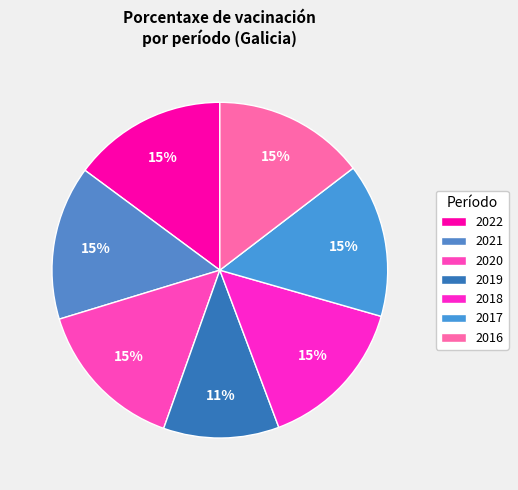

Is there any slice that represents more than half of the pie?

No